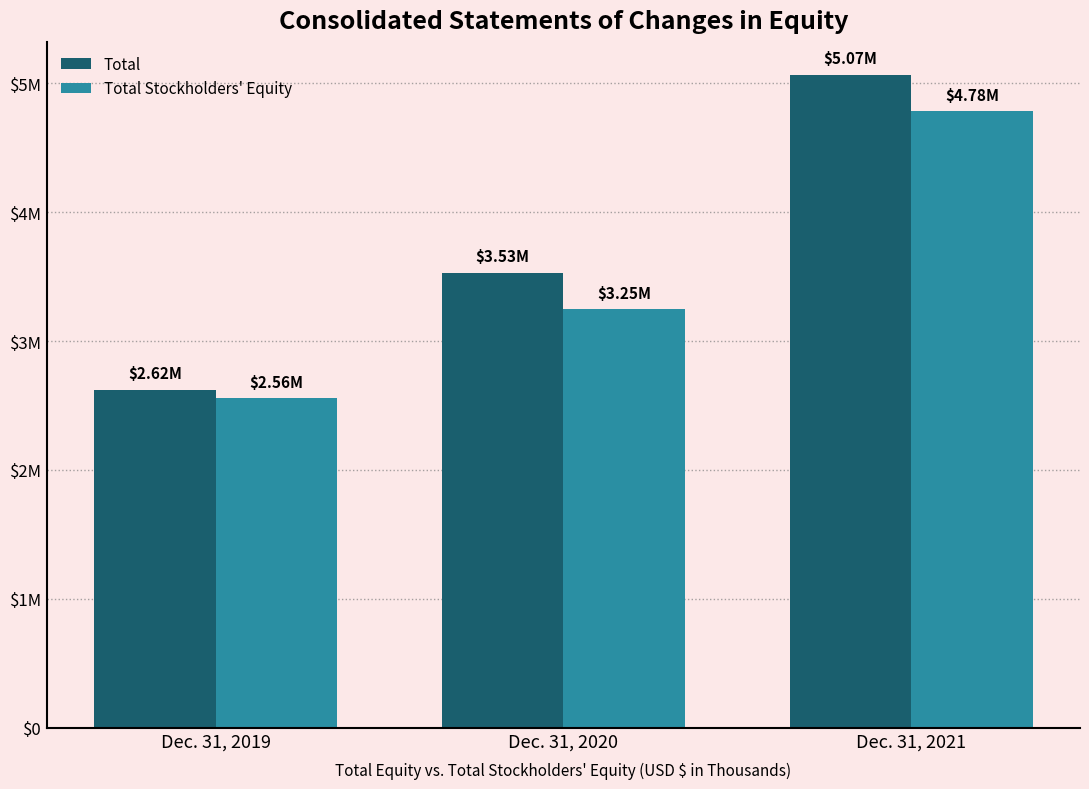

At how many categories does at least one series exceed 3540906?

1